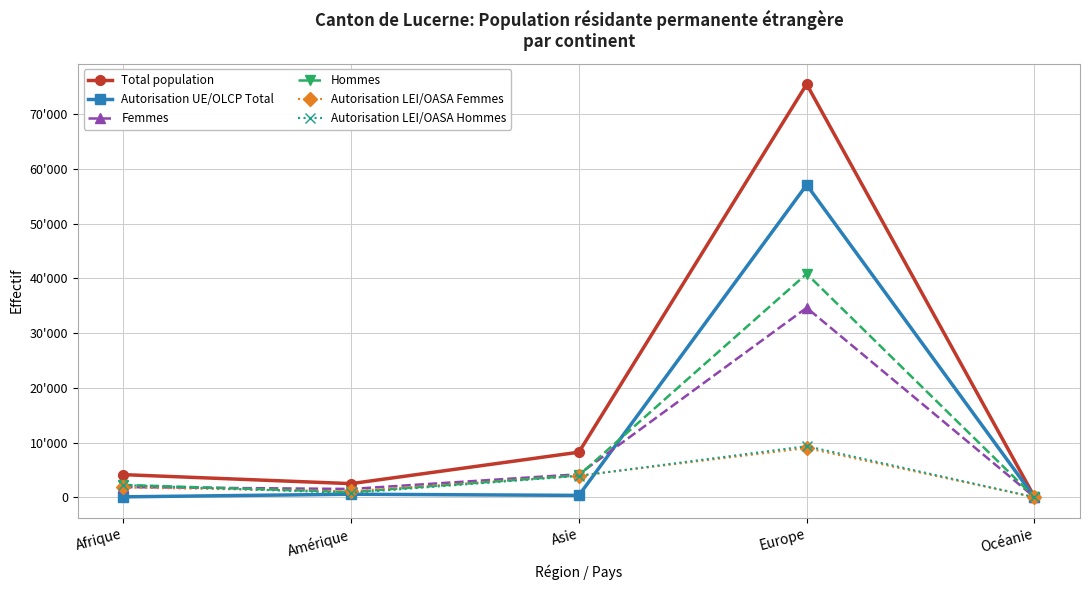

How many interior local peaks does the Femmes series have?

1